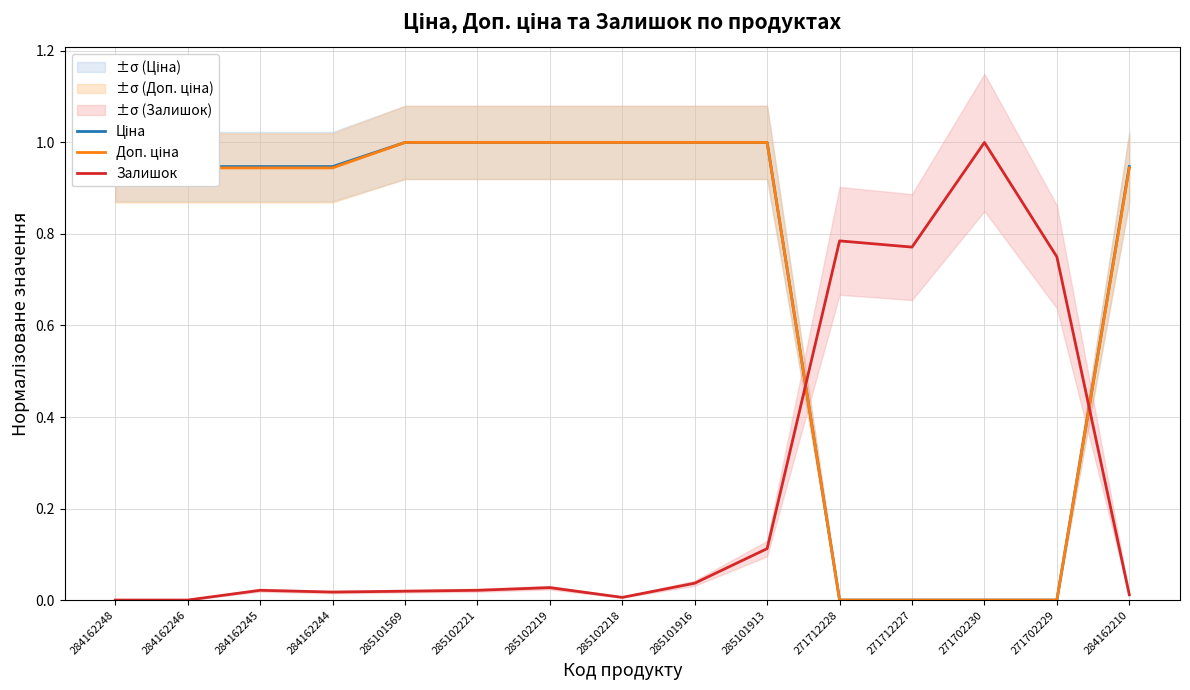

Rank the categories by Доп. ціна value from lowest to highest.

271712228, 271712227, 271702230, 271702229, 284162248, 284162246, 284162245, 284162244, 284162210, 285101569, 285102221, 285102219, 285102218, 285101916, 285101913